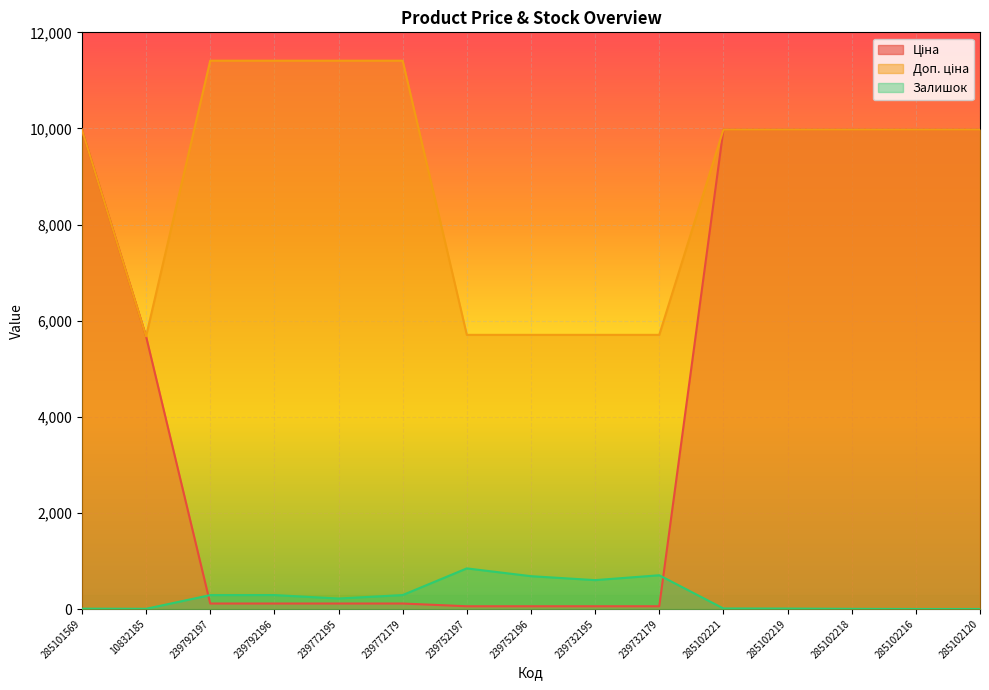

What is the label of the 8th point from the left?

239752196